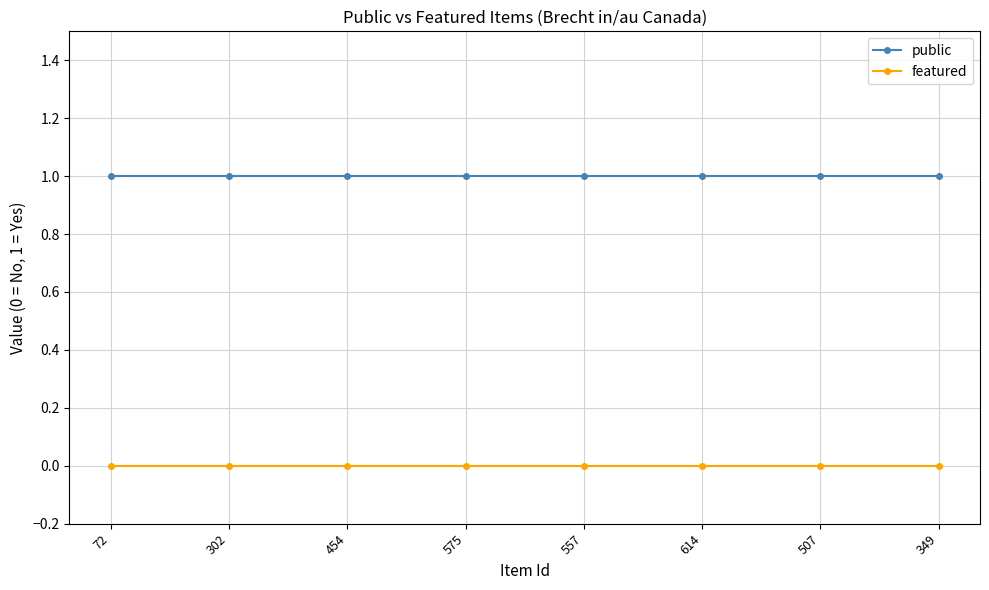

Does the chart display data point markers on the line(s)?

Yes